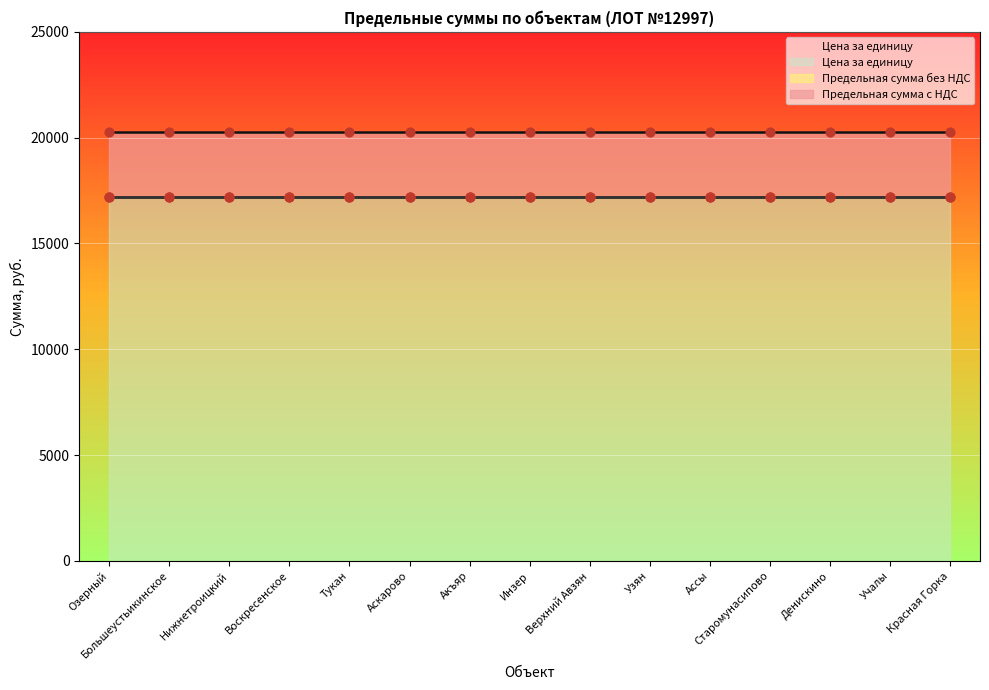

At which category is the sum across all series the highest?

Озерный